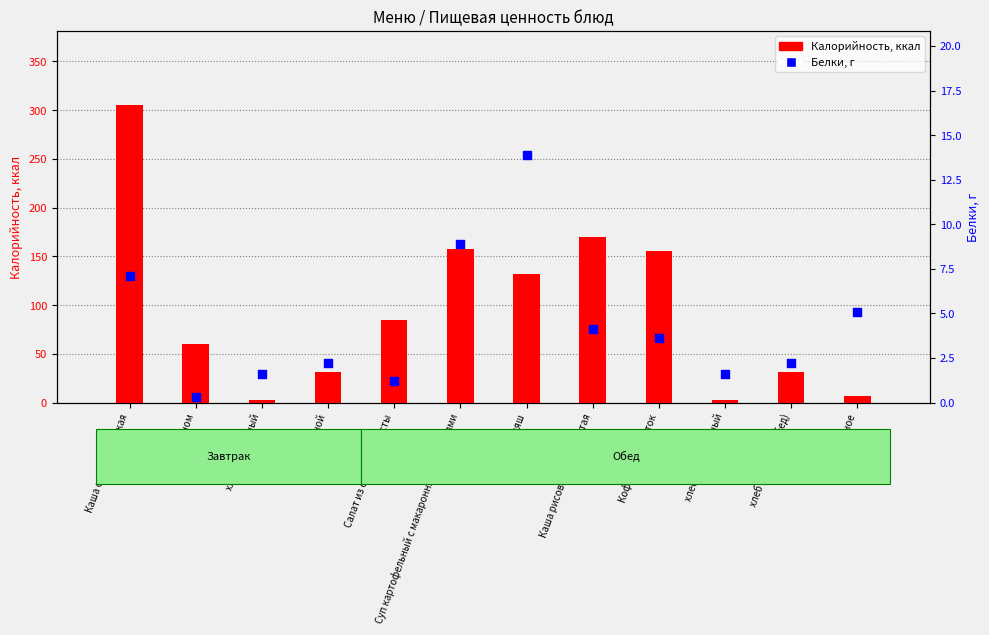

What are all the series names shown in the legend?

Калорийность, Белки, г